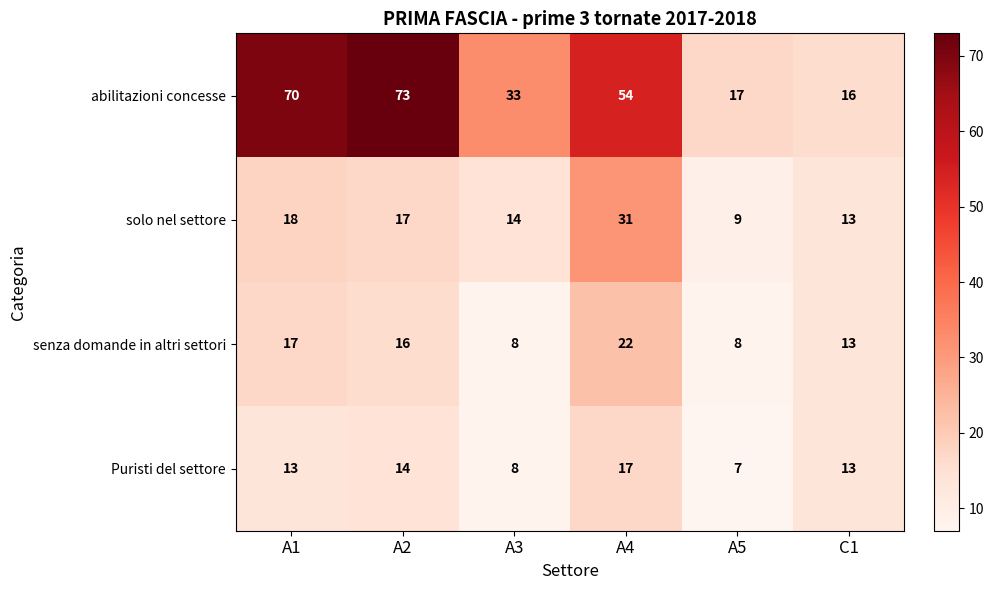

What is the difference between the second highest and minimum values in the Puristi del settore series?

7